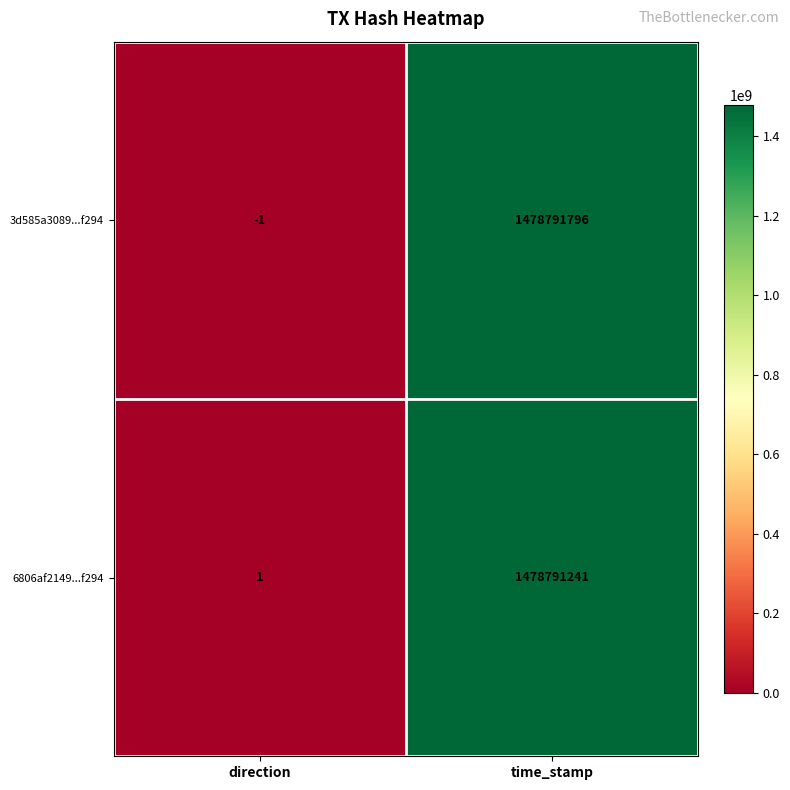

What is the sum of all 3d585a3089...f294 values?

1478791795